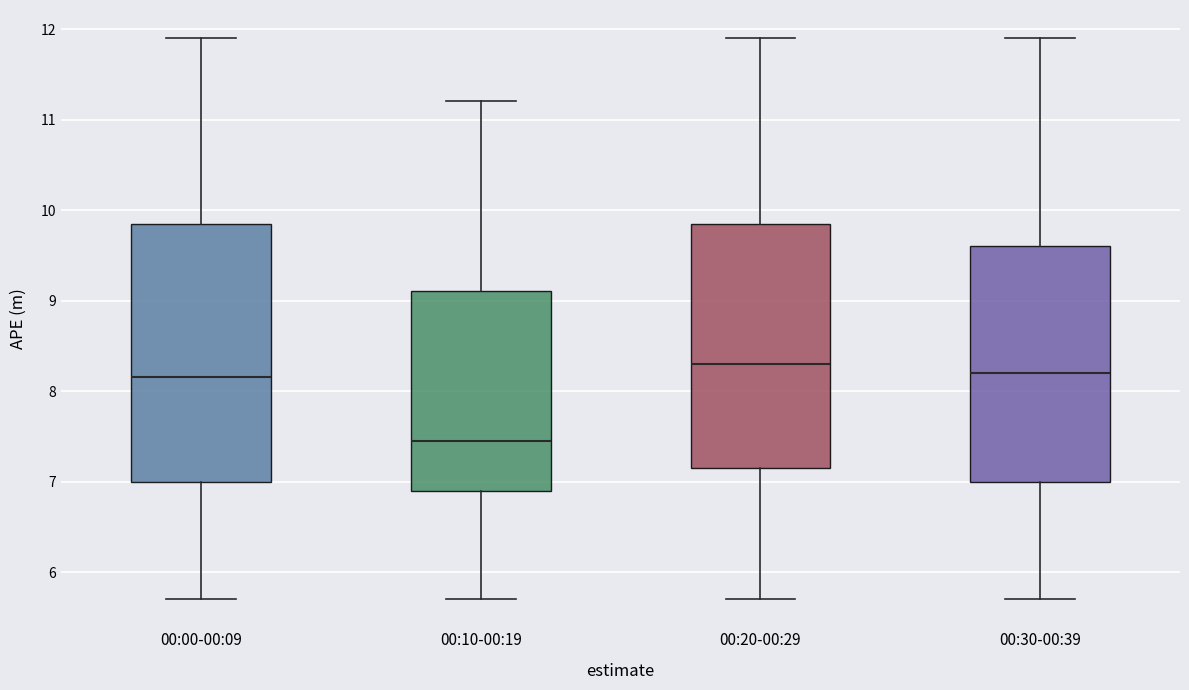

Which box is the tallest, from its lower edge to its upper edge?

00:00-00:09